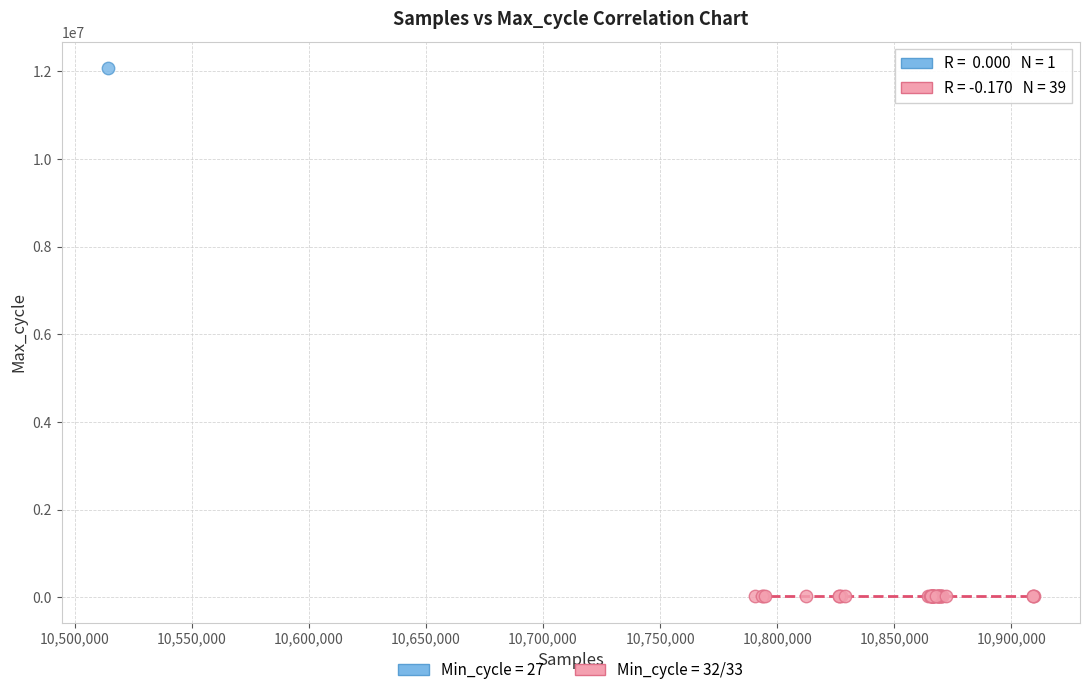

Which series reaches the minimum Y coordinate?

Min_cycle = 32/33